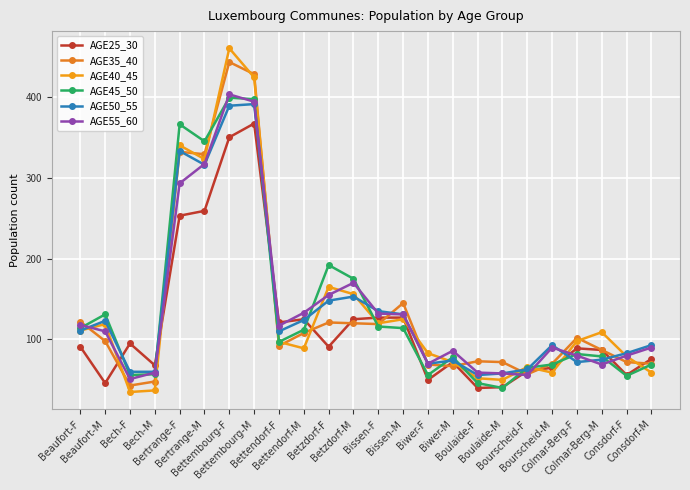

How many lines are shown in the chart?

6